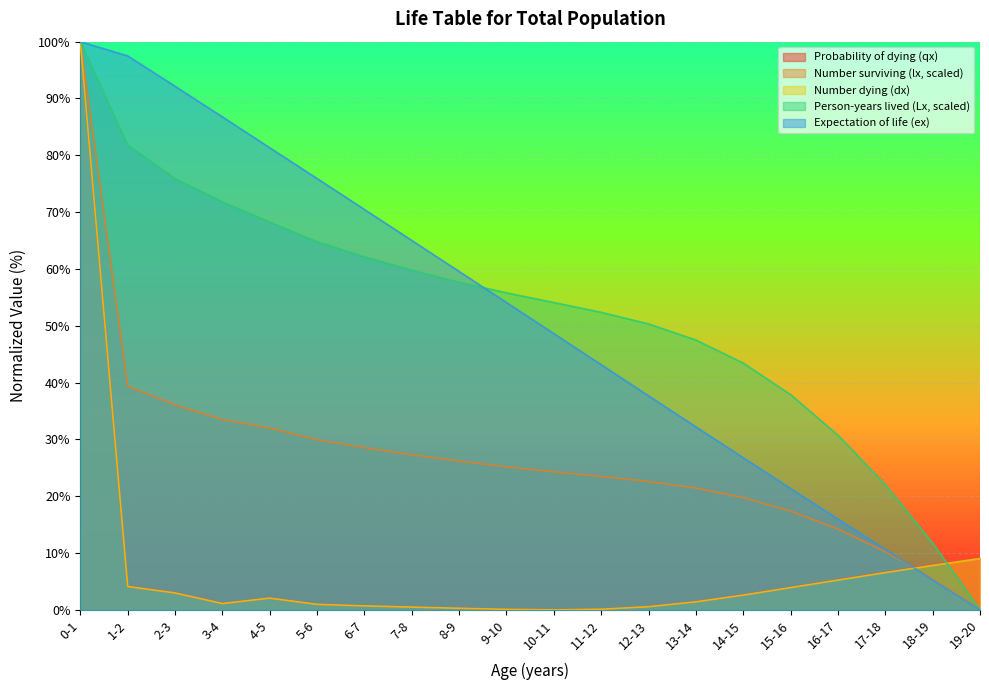

What is the sum of the Person-years lived (Lx, scaled) values at 0-1 and 10-11?

154.1